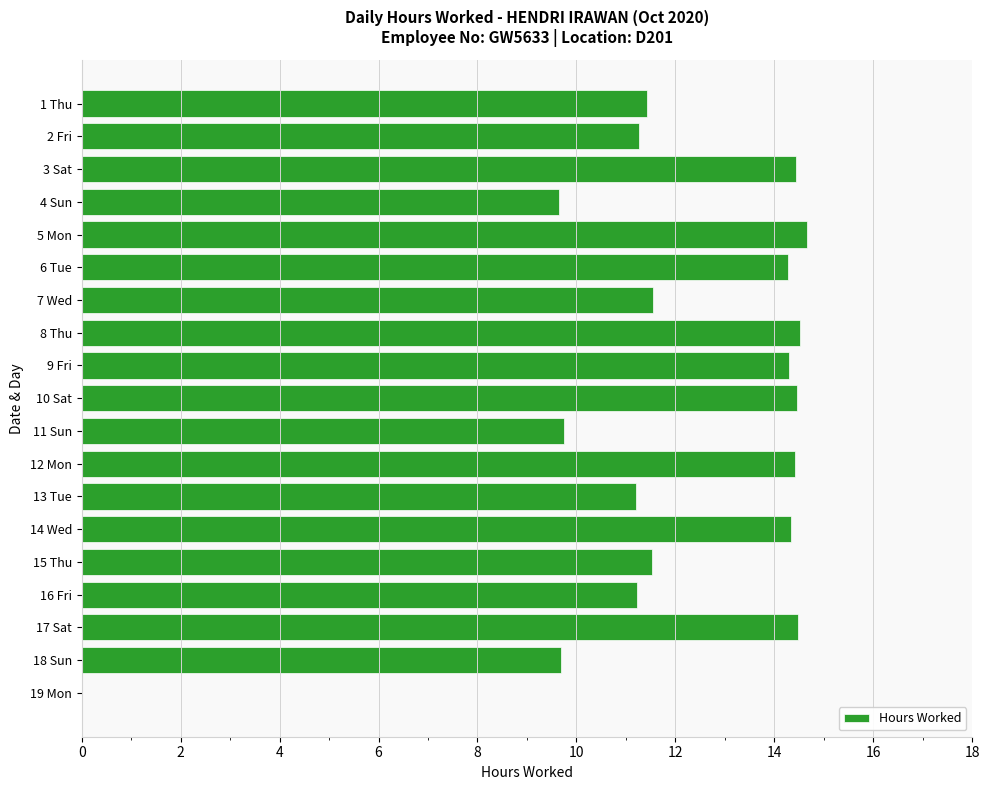

True or false: the data shows 4.0 at 8 Thu.

False